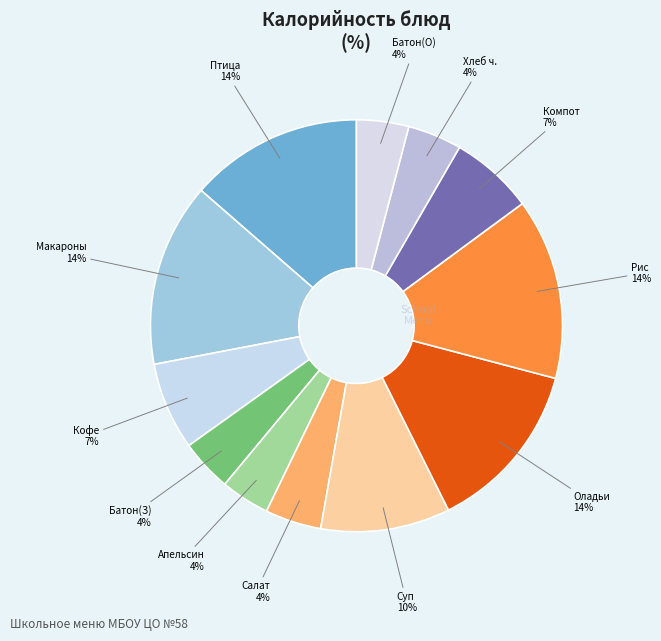

Count the number of slices in the pie.

12